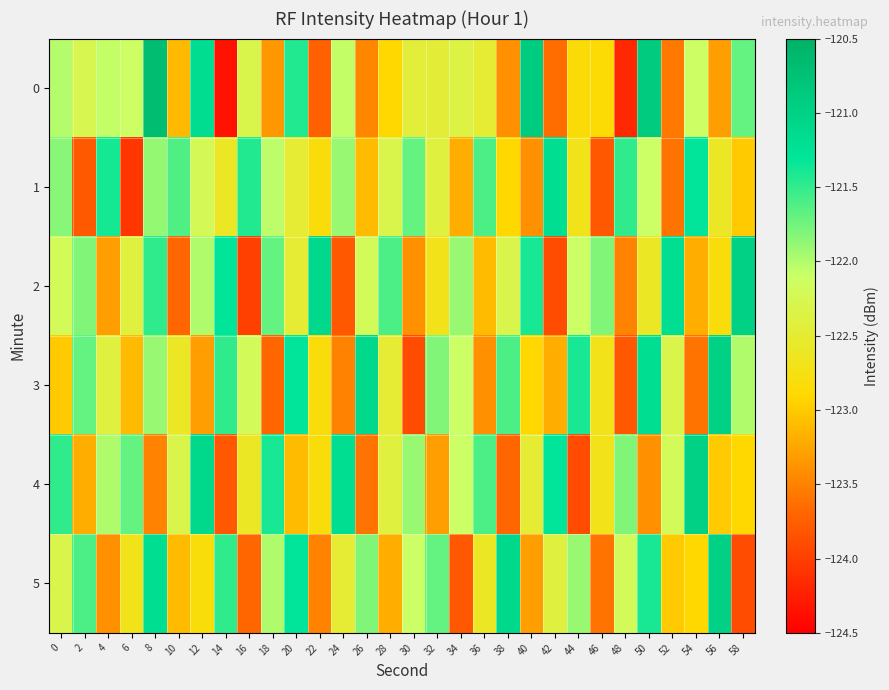

What is the greatest value displayed?

-120.7